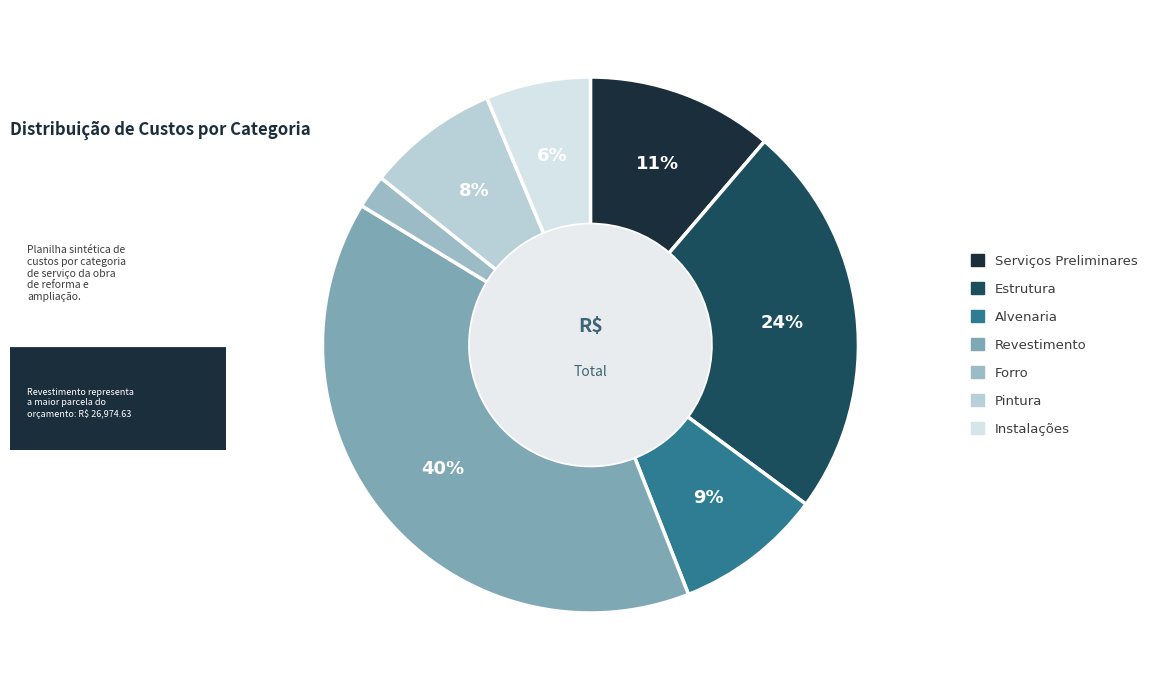

The Alvenaria slice represents 1% of the pie. True or false?

False